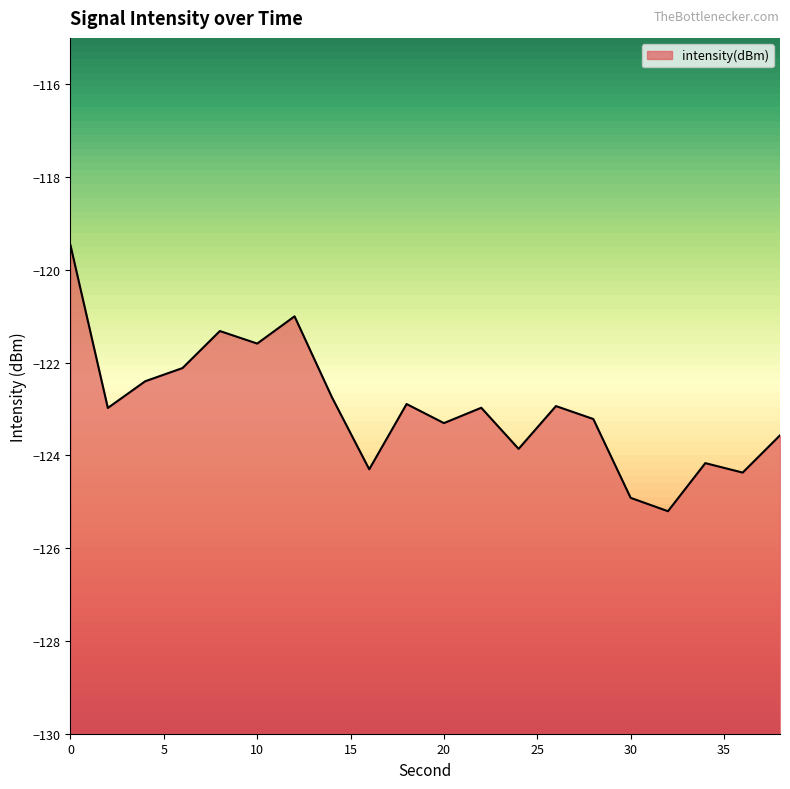

Does the chart display data point markers on the line(s)?

No